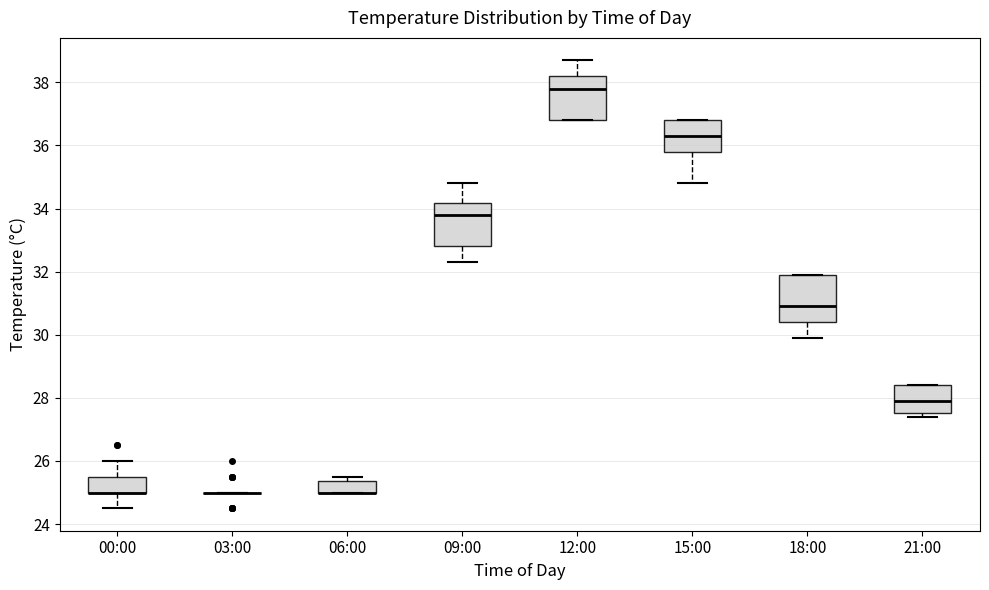

Reading left to right, read every box against the y-axis: the position of its median line, the range the box covers, and the ends of its whiskers. The values are not printed on the chart, so give them approximately, as read against the axis.

00:00: median 25.0 (drawn on the box's lower edge), box 25.0 to 25.6, whiskers 24.6 to 26.0
03:00: box collapsed to a line at 25.0, whiskers 25.0 to 25.0
06:00: median 25.0 (drawn on the box's lower edge), box 25.0 to 25.4, whiskers 25.0 to 25.6
09:00: median 33.8, box 32.8 to 34.2, whiskers 32.4 to 34.8
12:00: median 37.8, box 36.8 to 38.2, whiskers 36.8 to 38.8
15:00: median 36.4, box 35.8 to 36.8, whiskers 34.8 to 36.8
18:00: median 31.0, box 30.4 to 32.0, whiskers 30.0 to 32.0
21:00: median 28.0, box 27.6 to 28.4, whiskers 27.4 to 28.4